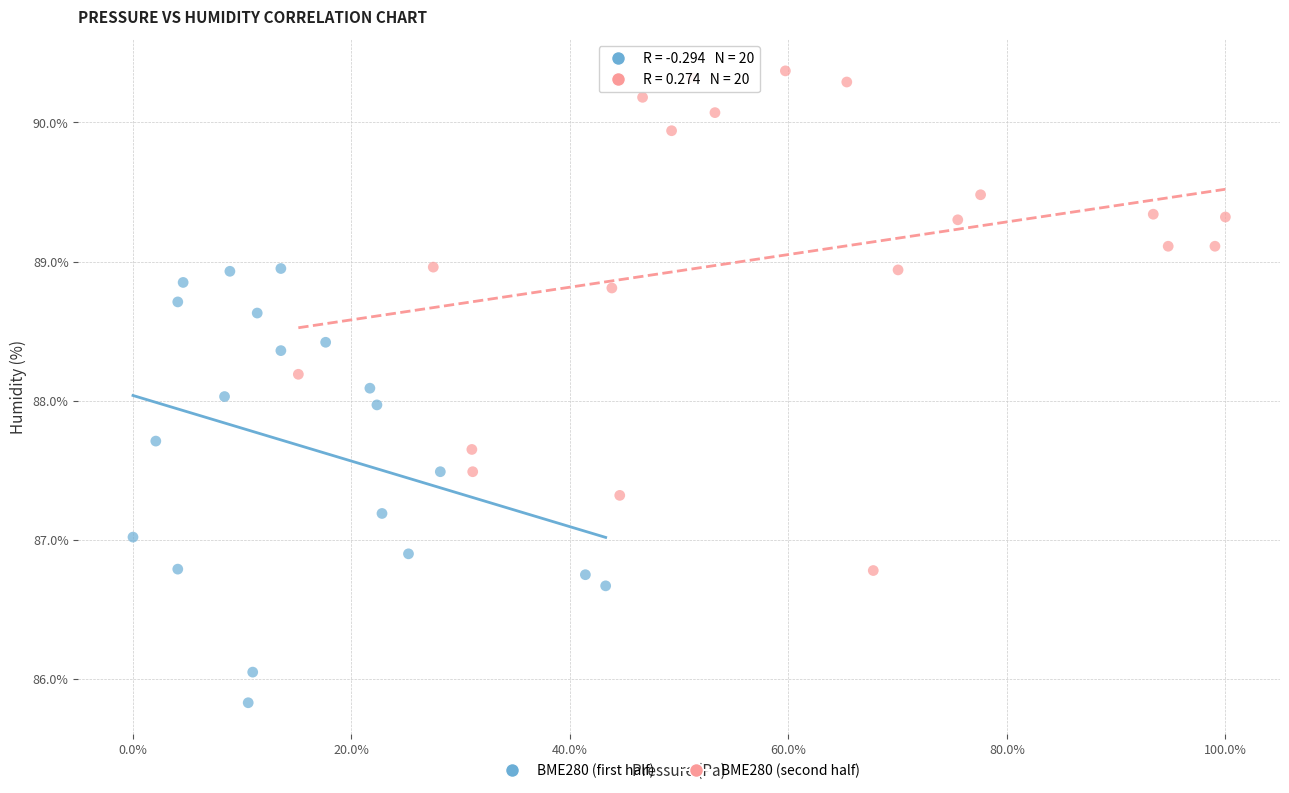

Which series has the widest spread of Y values?

BME280 (second half)